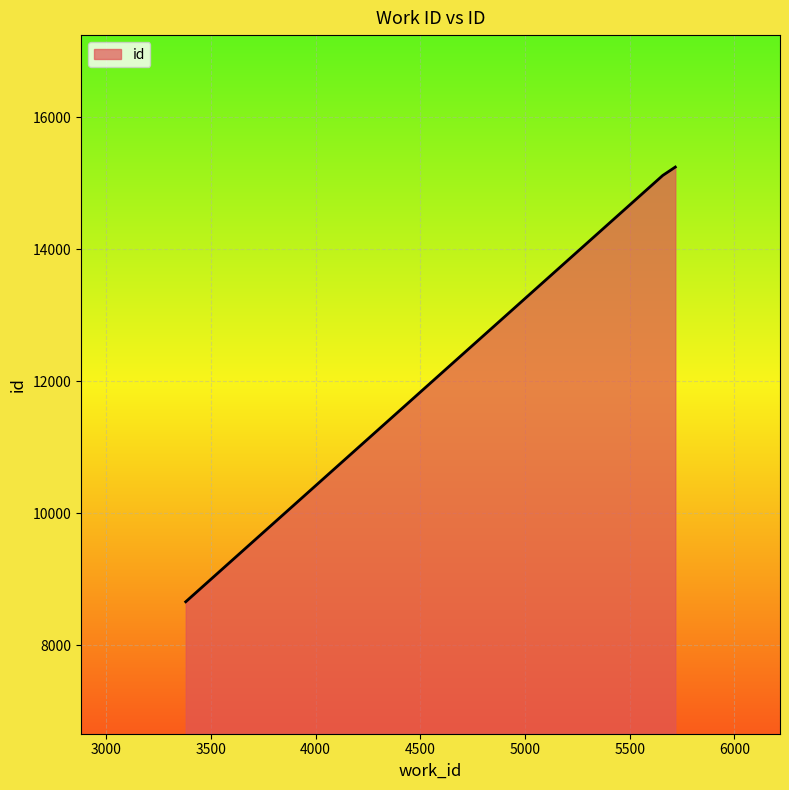

What is the maximum value shown in the chart?

15247